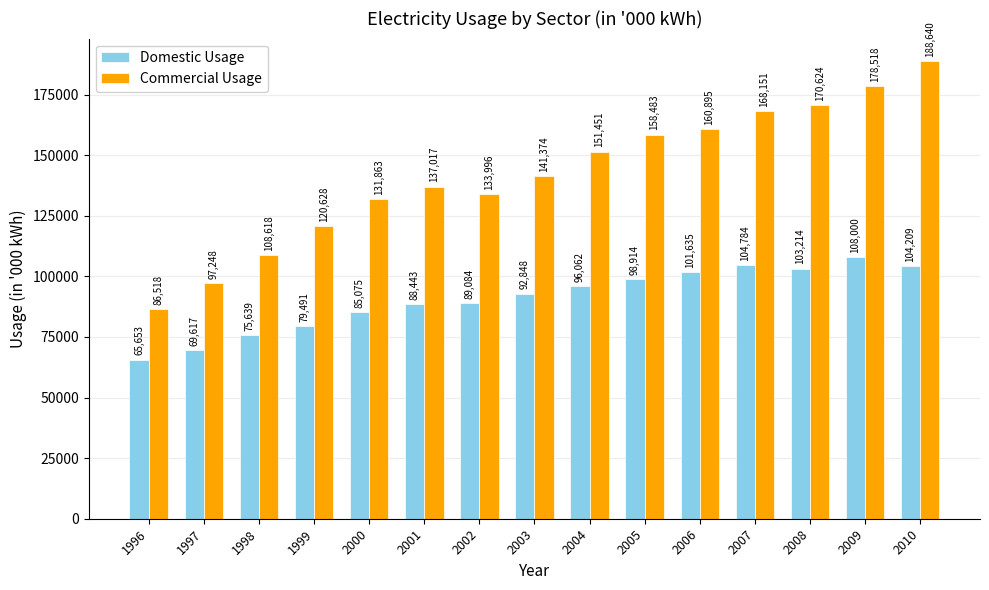

Which series has the largest total across all categories?

Commercial Usage